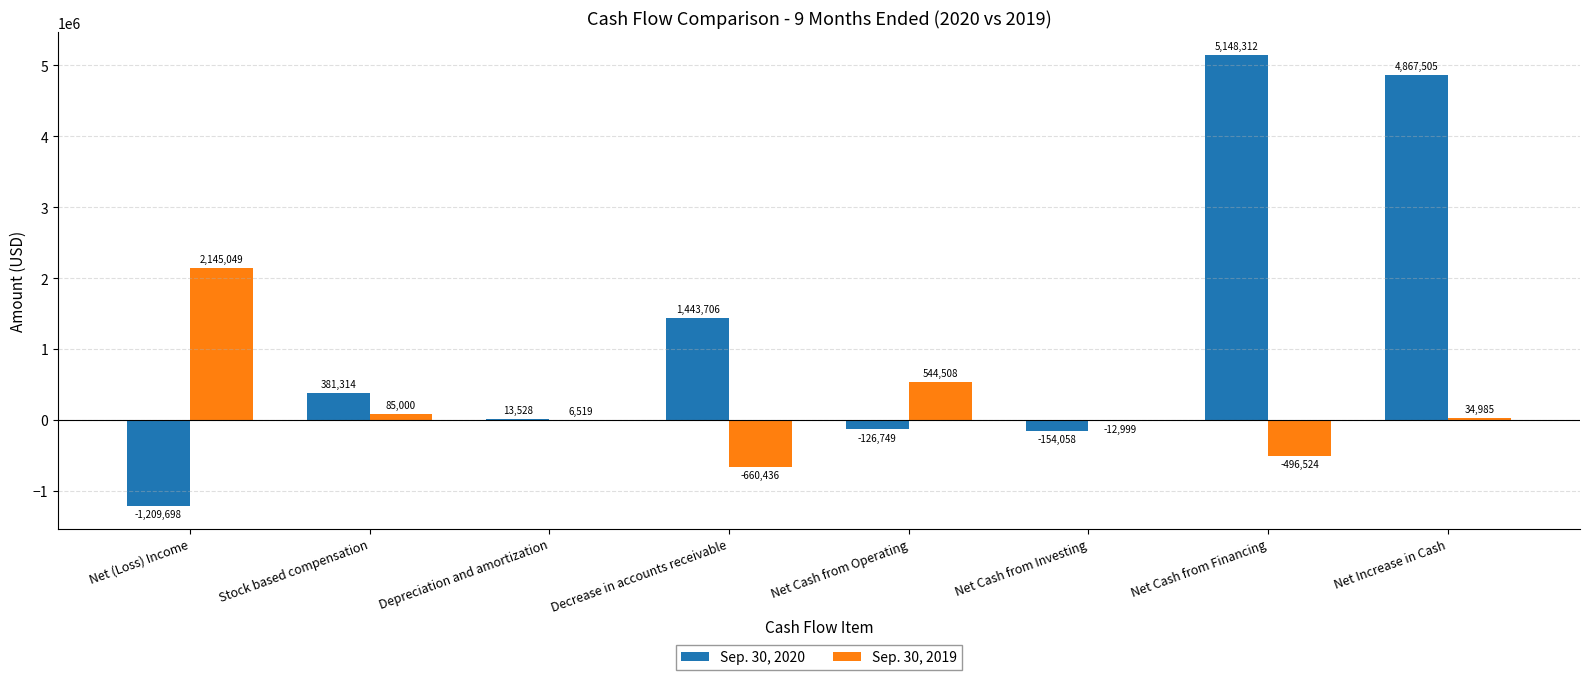

Is it true that Sep. 30, 2020 equals -154058 at Net Cash from Investing?

True